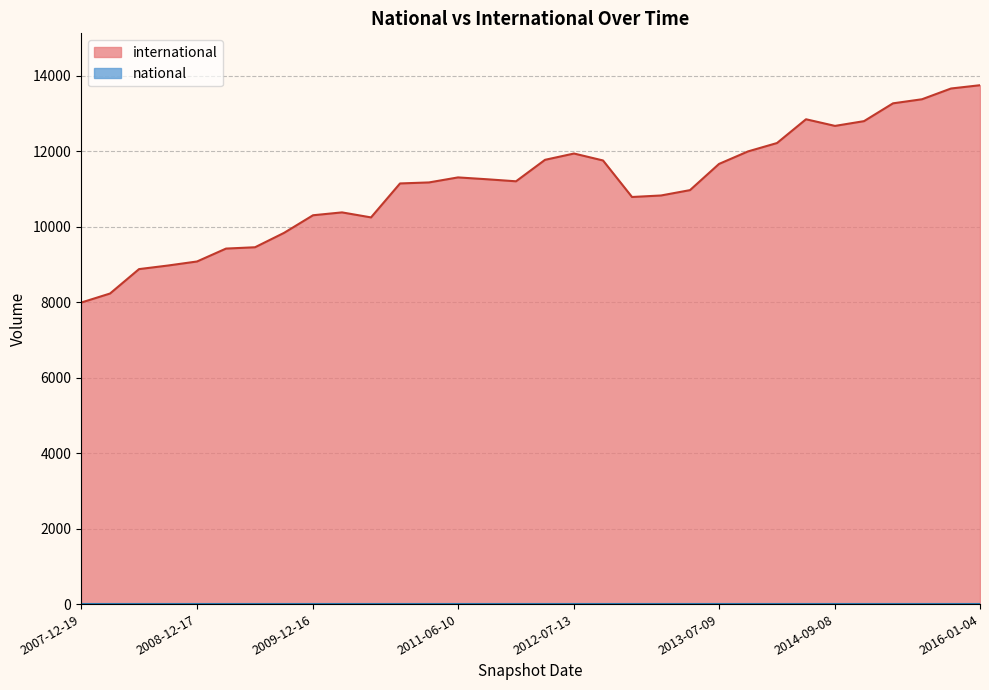

Does the chart display data point markers on the line(s)?

No